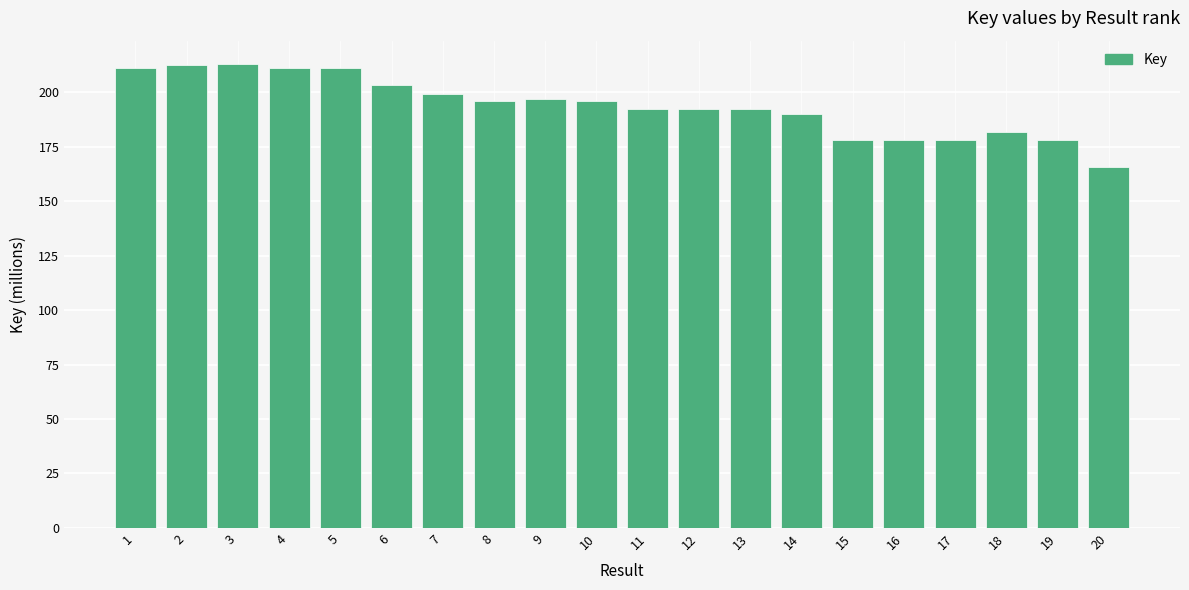

How many categories are shown in the chart?

20